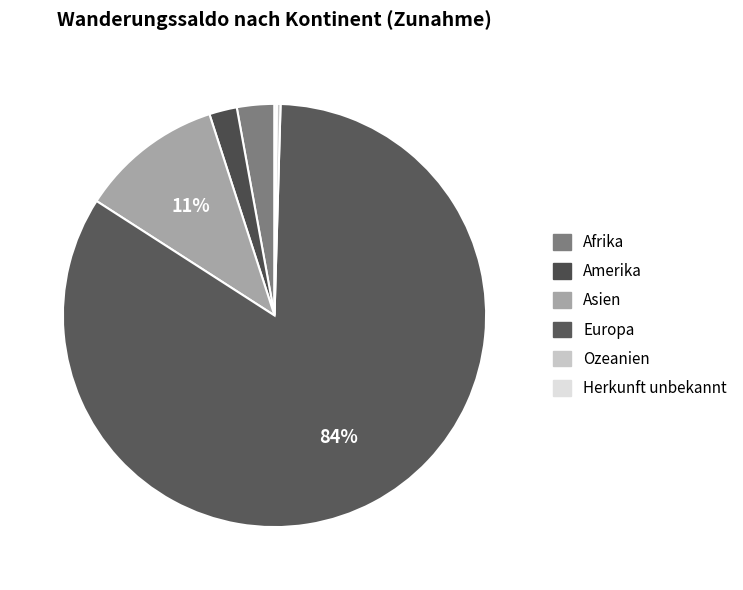

Is it true that Amerika is 9% of the pie?

False